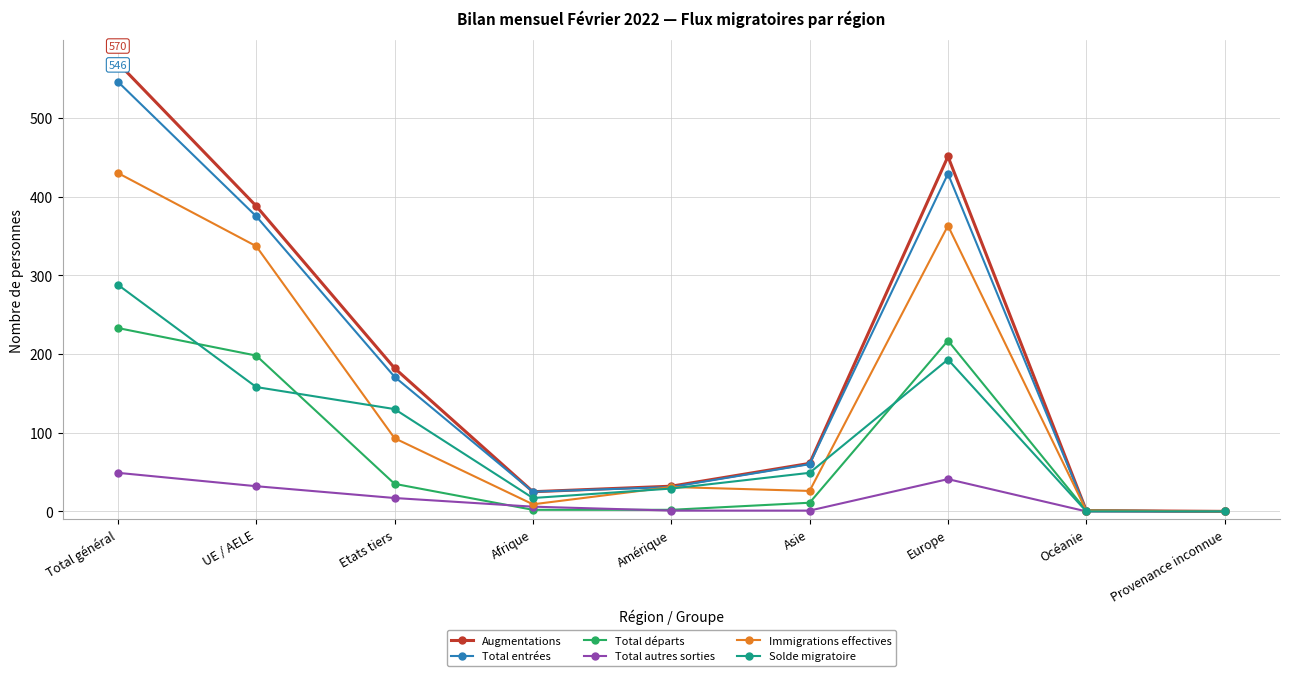

What is the label of the 6th point from the left?

Asie